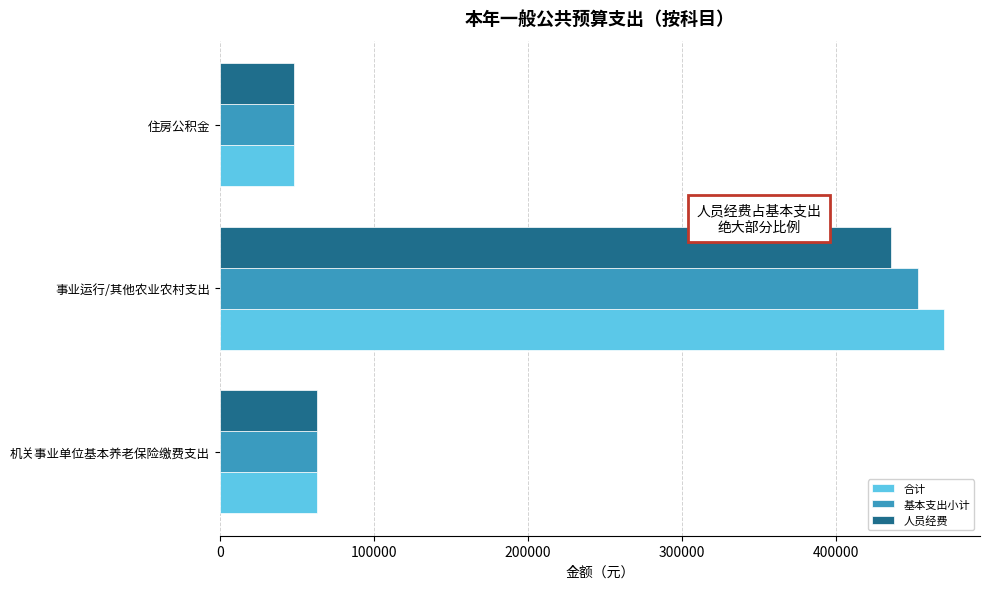

List the labels in order of 基本支出小计 value, largest first.

事业运行/其他农业农村支出, 机关事业单位基本养老保险缴费支出, 住房公积金